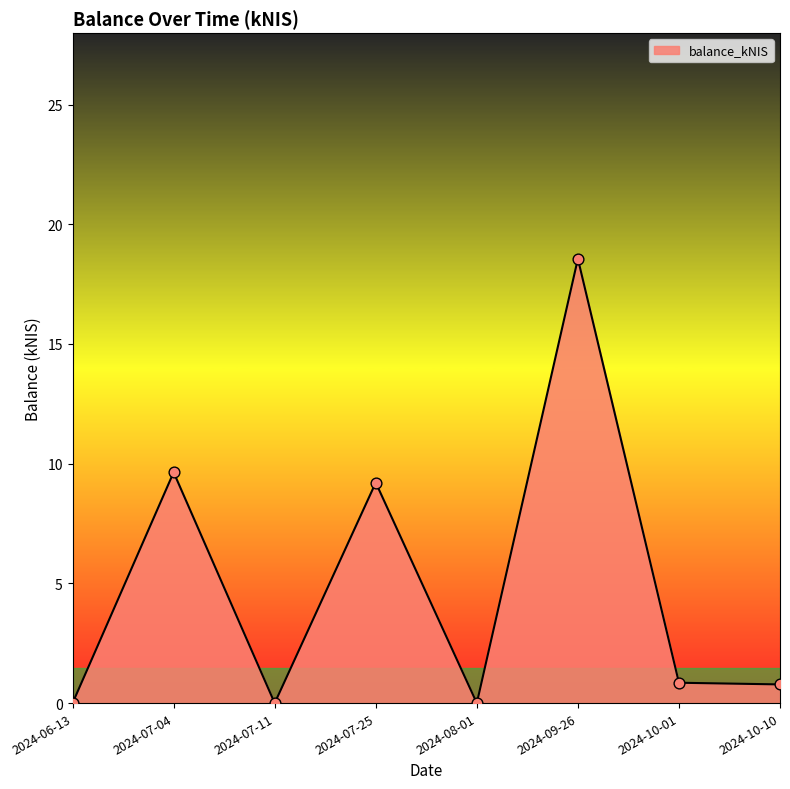

Between 2024-10-10 and 2024-06-13, which is larger?

2024-10-10